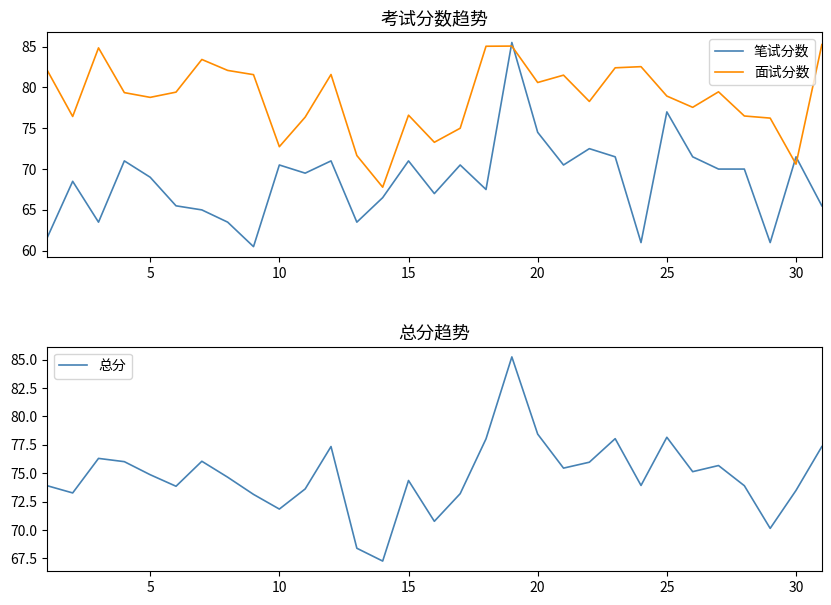

True or false: 笔试分数 and 面试分数 cross at least once.

True